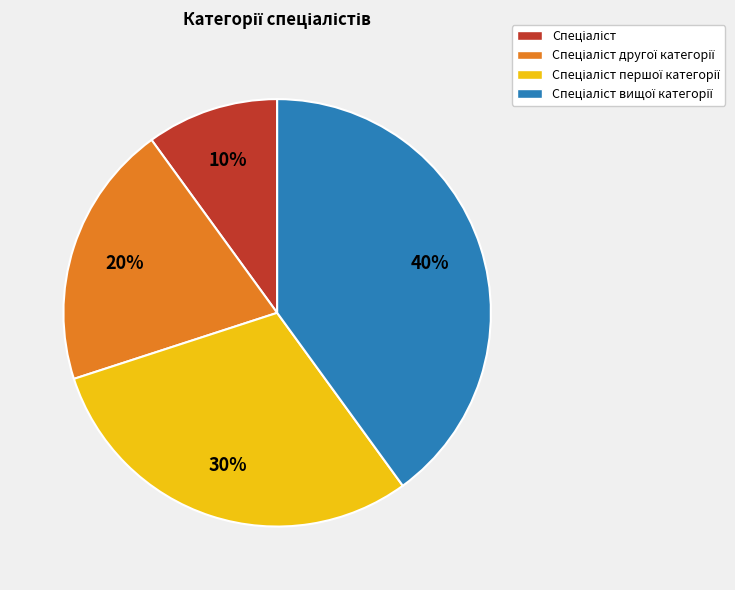

To the nearest percent, what is the difference between the largest and smallest slice percentages?

30%